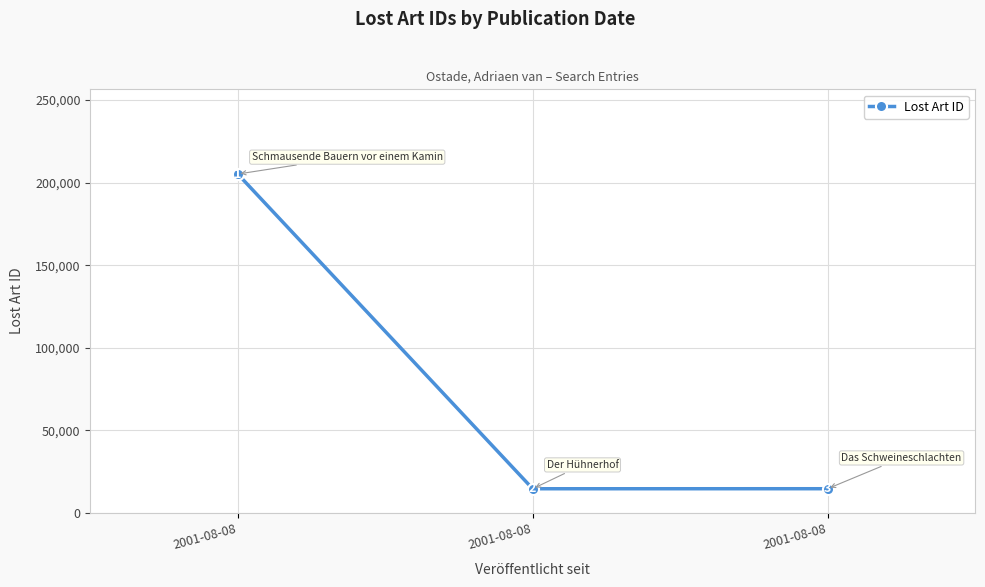

Is this an area chart (filled region under the line)?

No